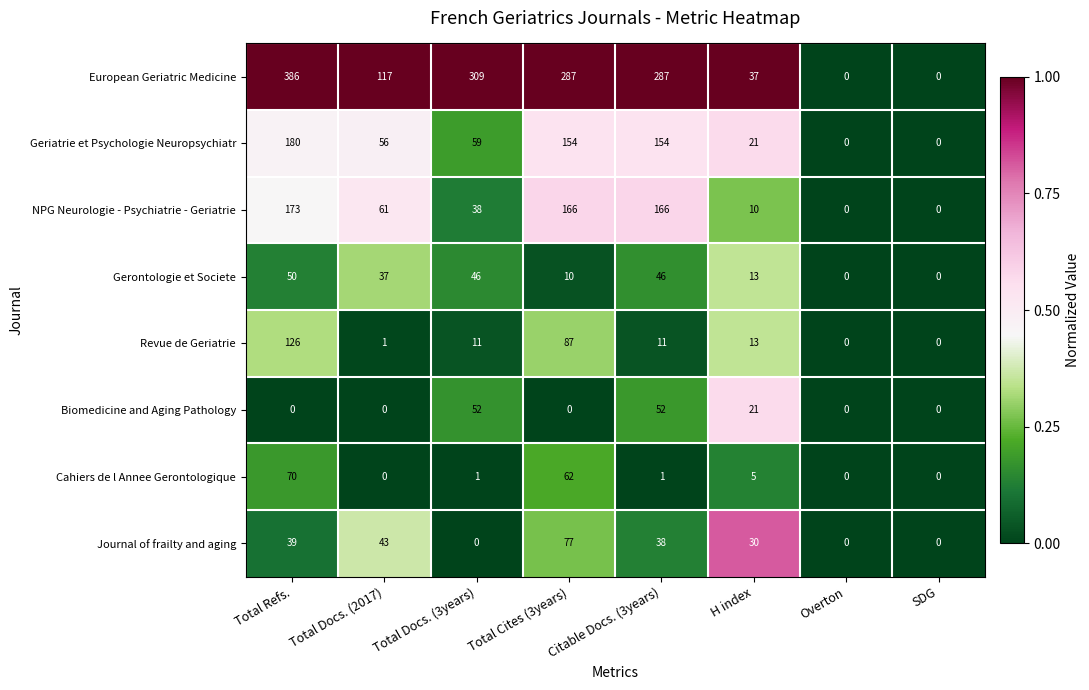

The value of Cahiers de l Annee Gerontologique at Total Docs. (2017) is 23. True or false?

False